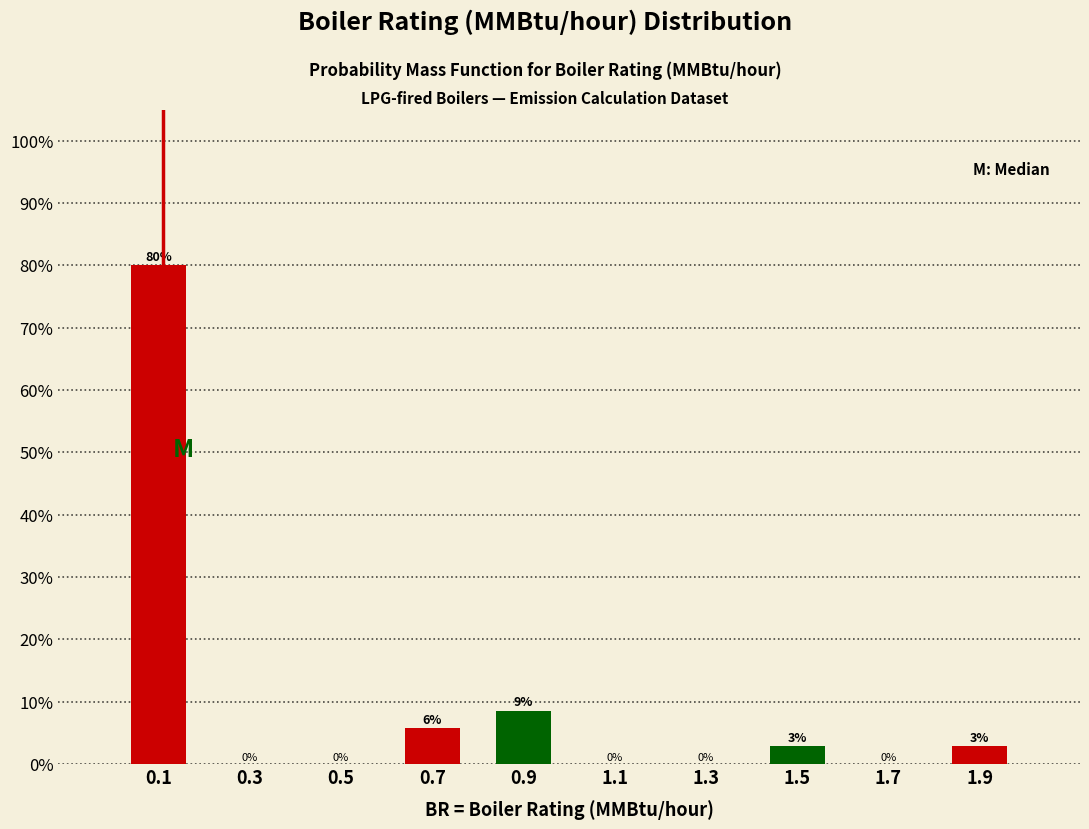

Over which range of the x-axis is the bar tallest?

0.0 to 0.2